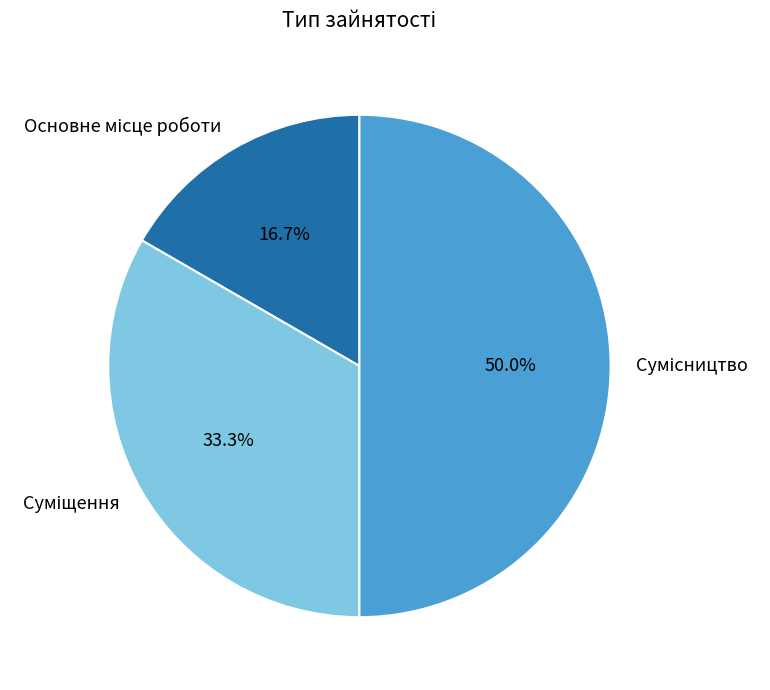

Which category has the biggest portion of the pie?

Сумісництво